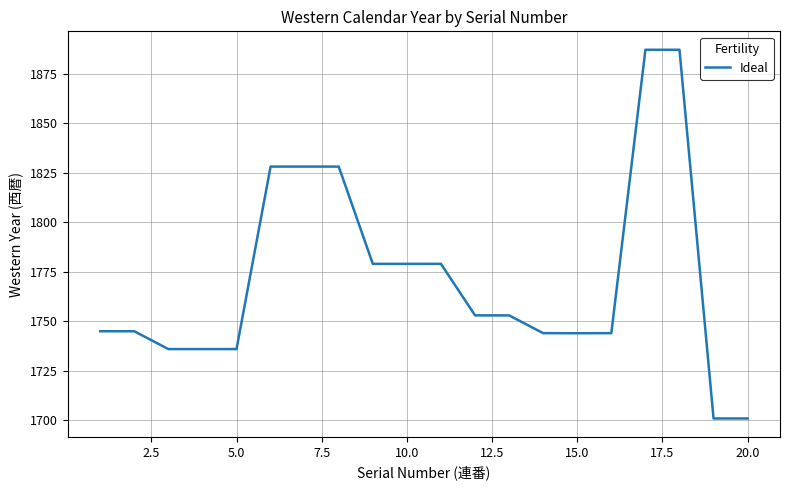

What is the average value?

1771.7